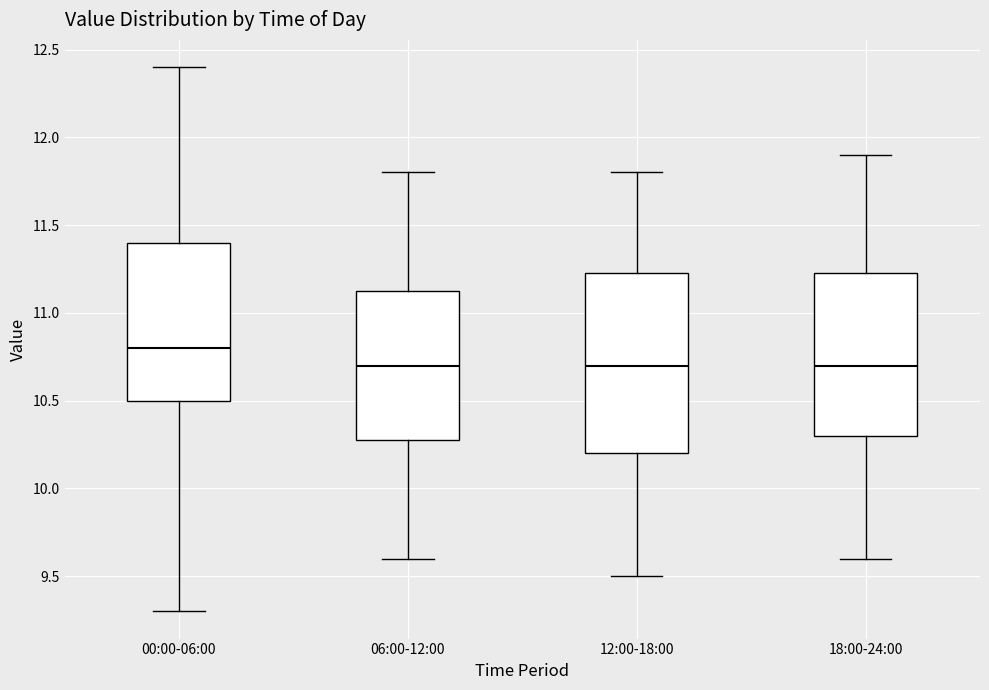

Where is the upper edge of the box for 12:00-18:00 on the y-axis? The values are not printed on the chart, so give them approximately, as read against the axis.

11.25